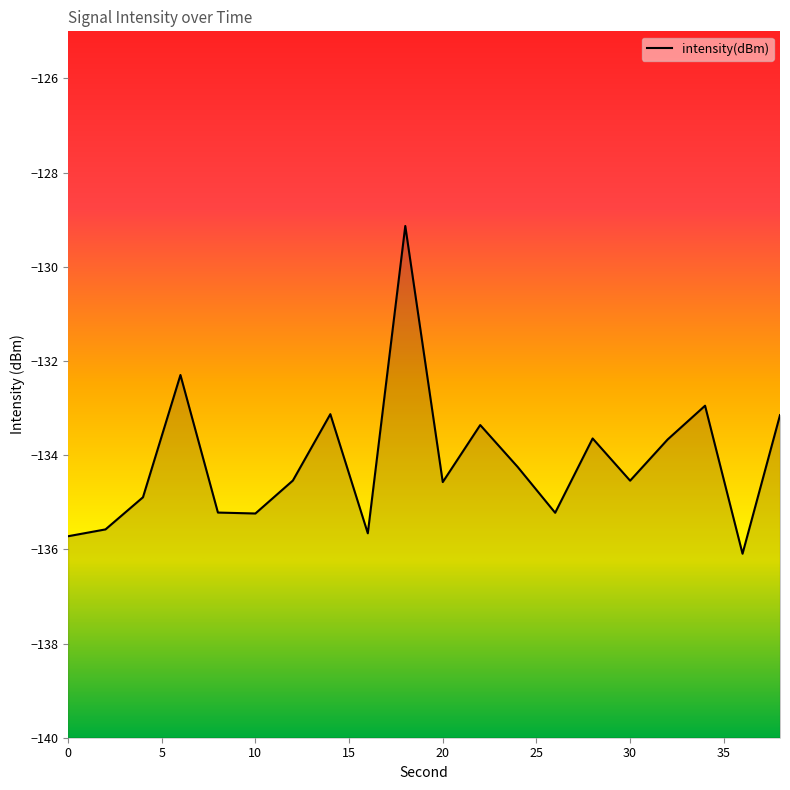

What is the change in value from 8 to 20?

+0.6